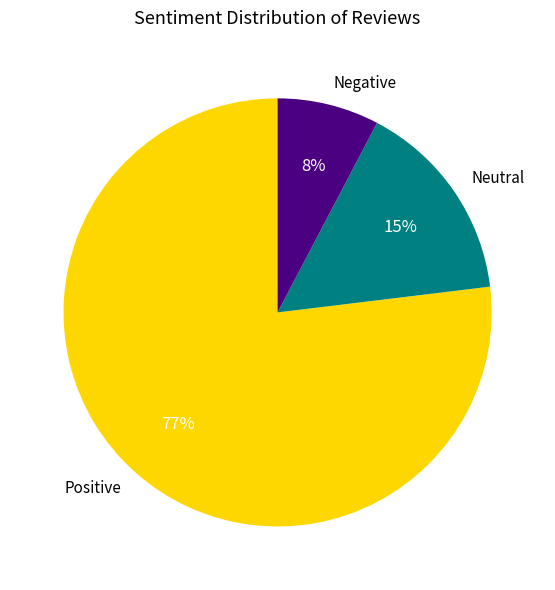

Which slice is the largest?

Positive